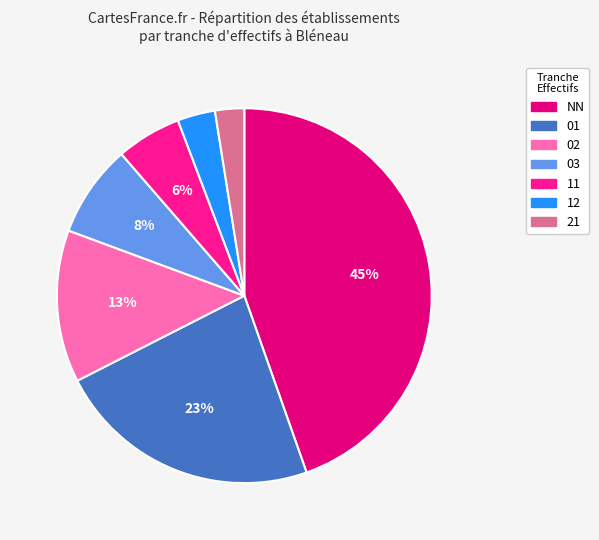

To the nearest percent, what percentage of the pie is 03?

8%